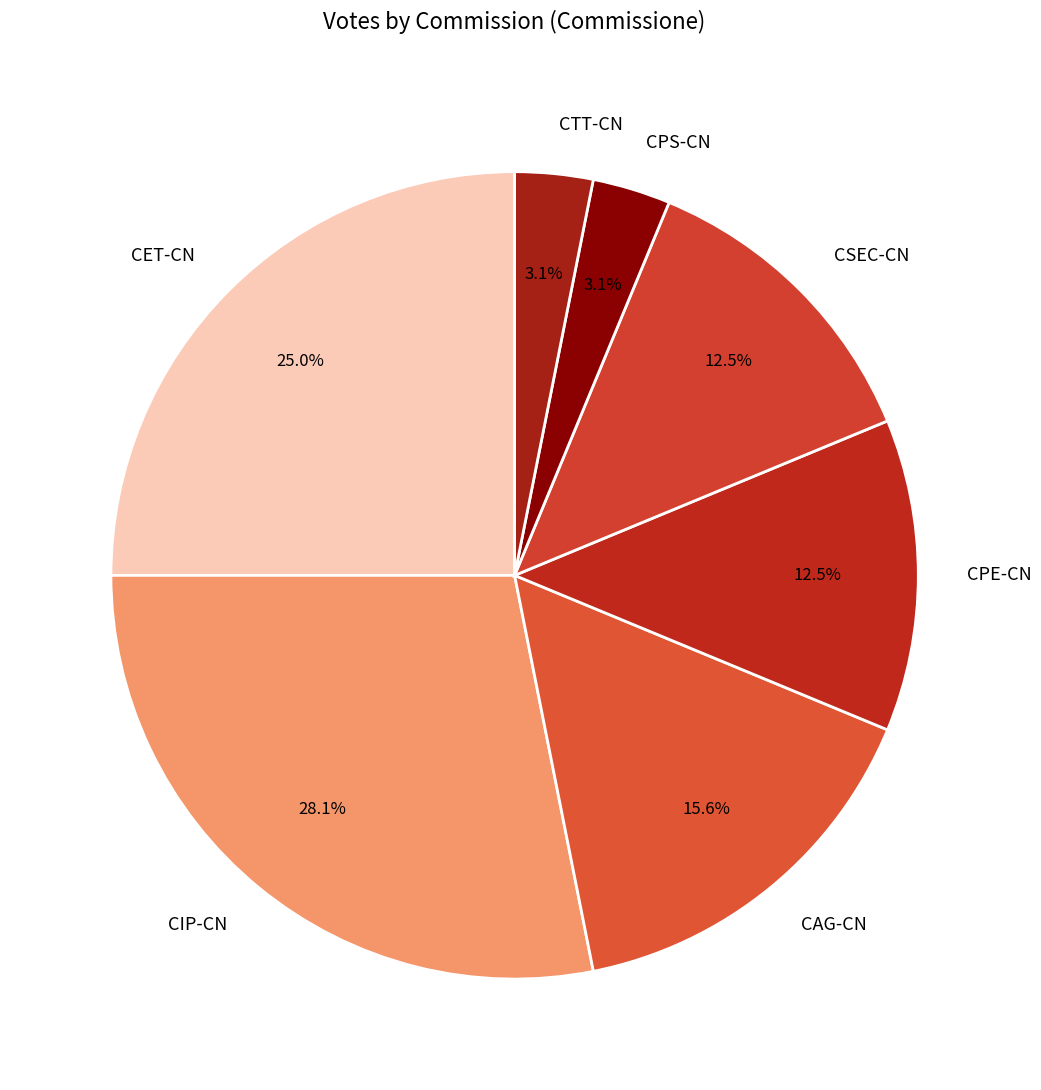

Which has a higher value, CIP-CN or CET-CN?

CIP-CN